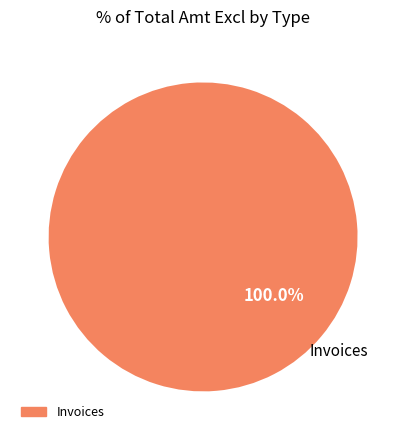

Does any single category account for the majority?

Yes